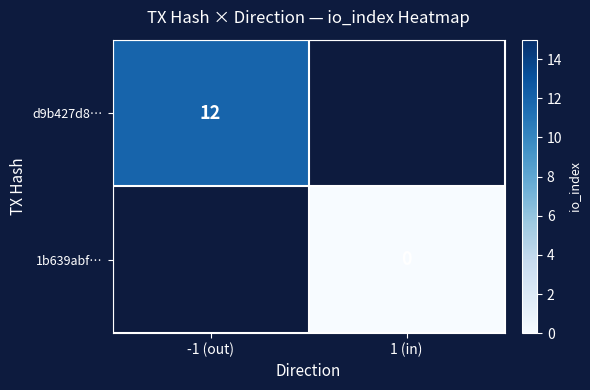

How many data points does each series have?

2